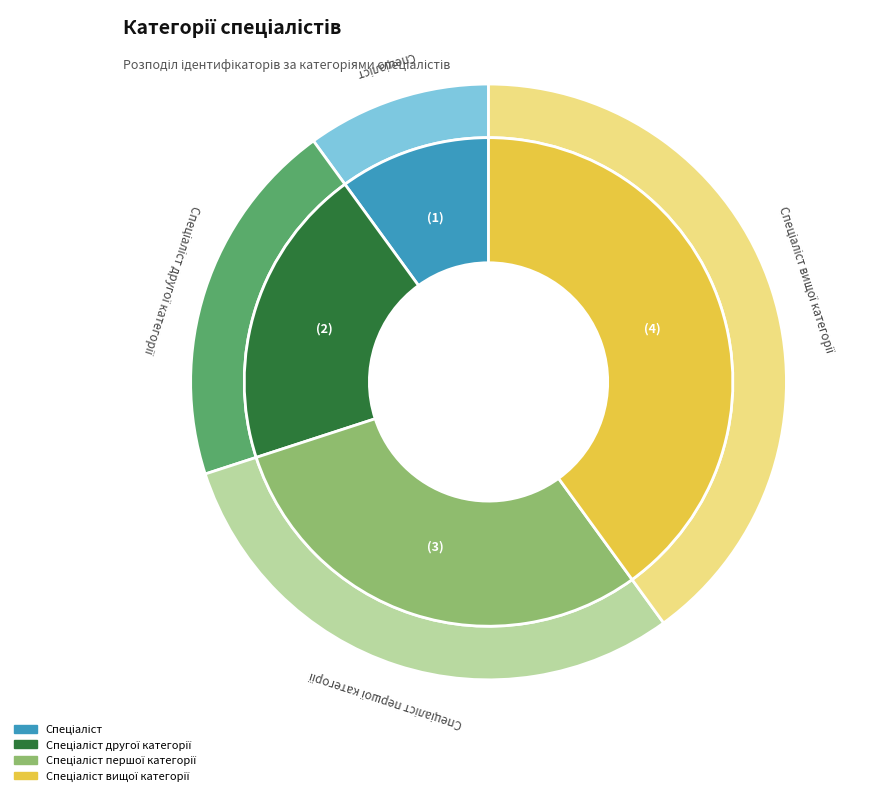

Does Спеціаліст другої категорії represent more than half of the total?

No